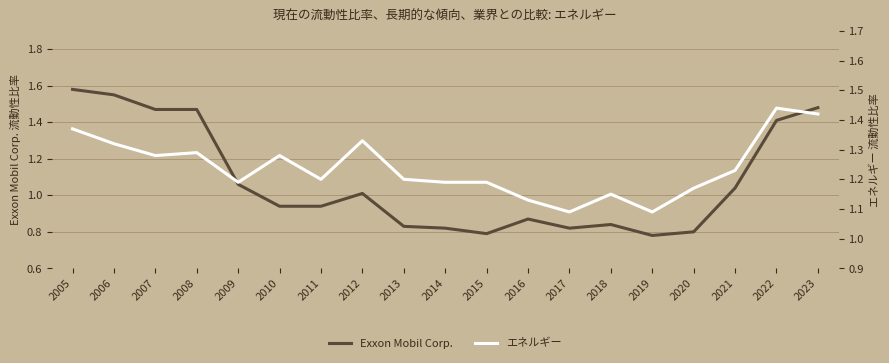

What is the value of the エネルギー point at the 16th from the left?

1.2